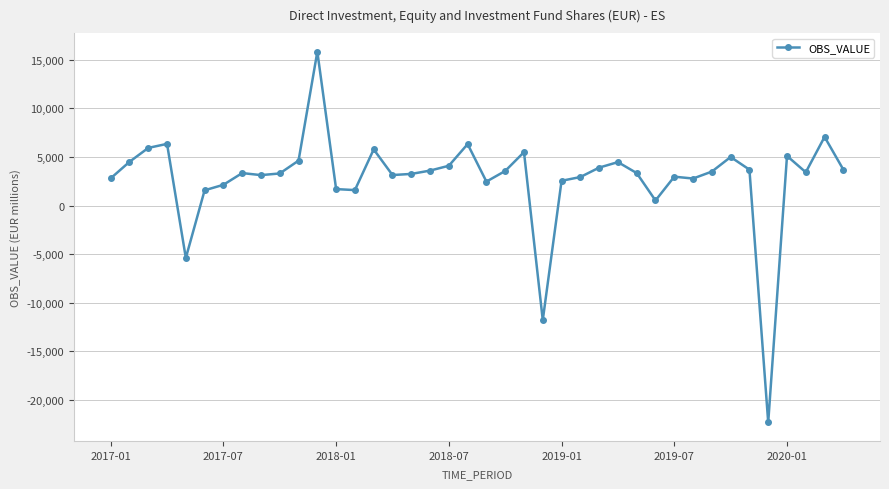

True or false: the data has more than 2 interior local peaks.

True